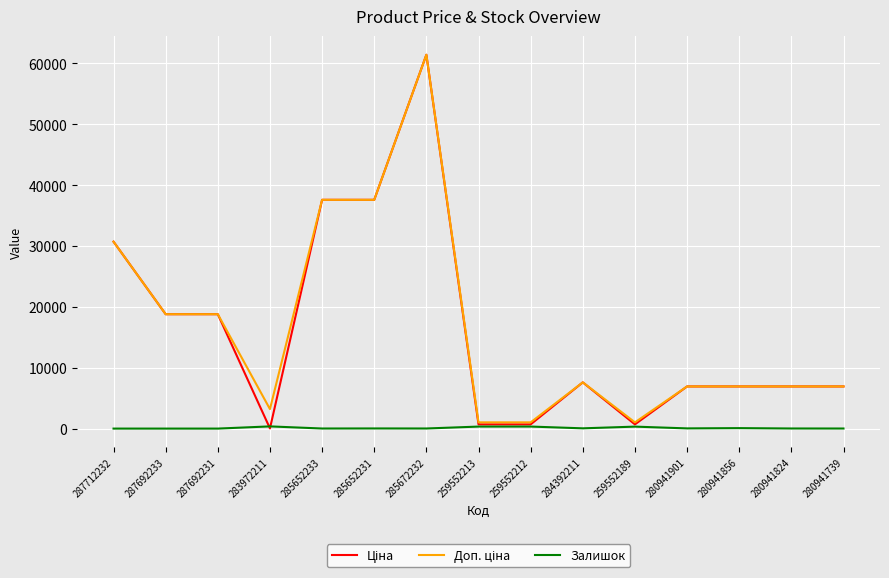

What is the greatest value displayed?

61434.3